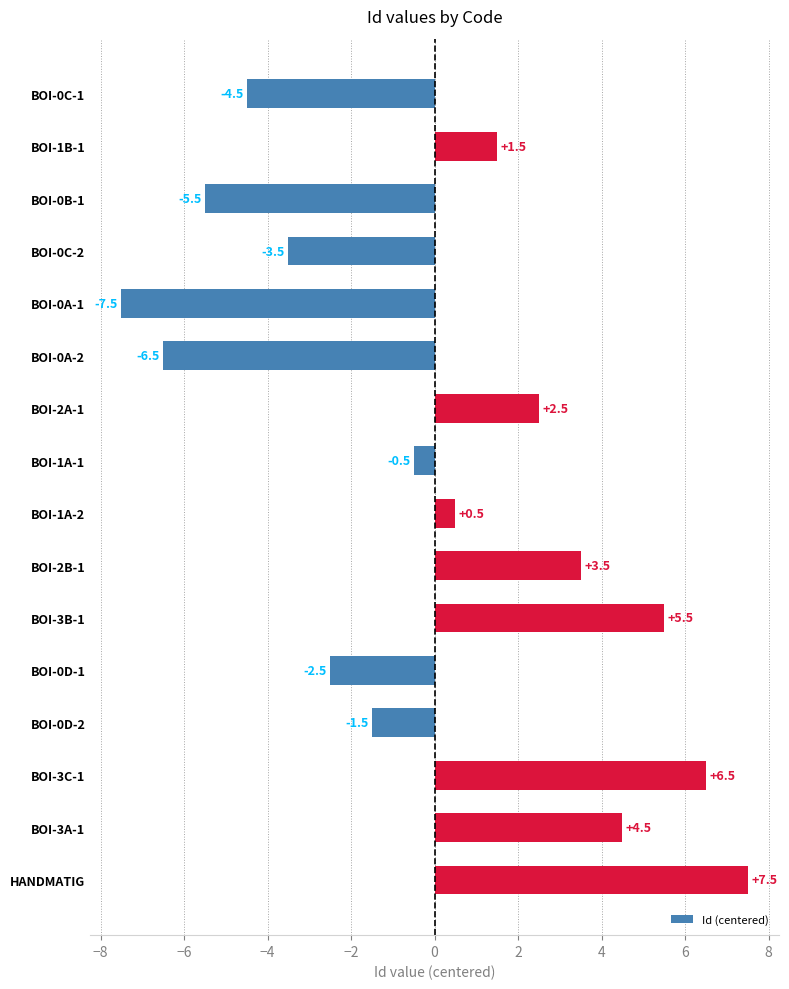

What is the ratio of the value at BOI-1A-2 to the value at BOI-1B-1?

0.3